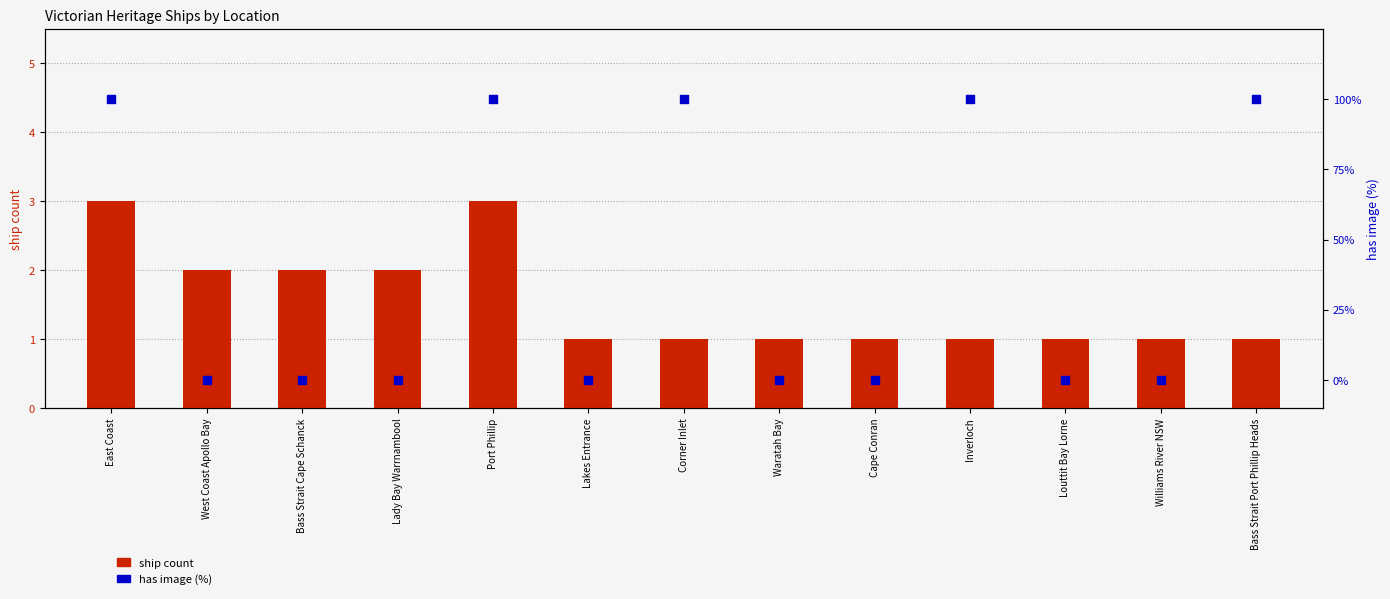

Which series contains the highest Y value?

has image (%)